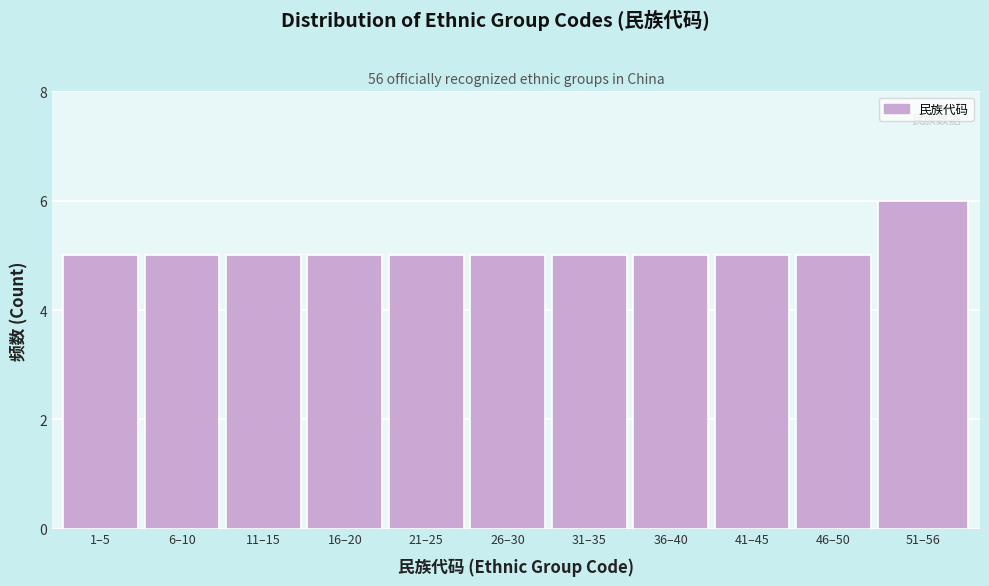

Reading right to left, extract all data points from this chart.

6	5	5	5	5	5	5	5	5	5	5